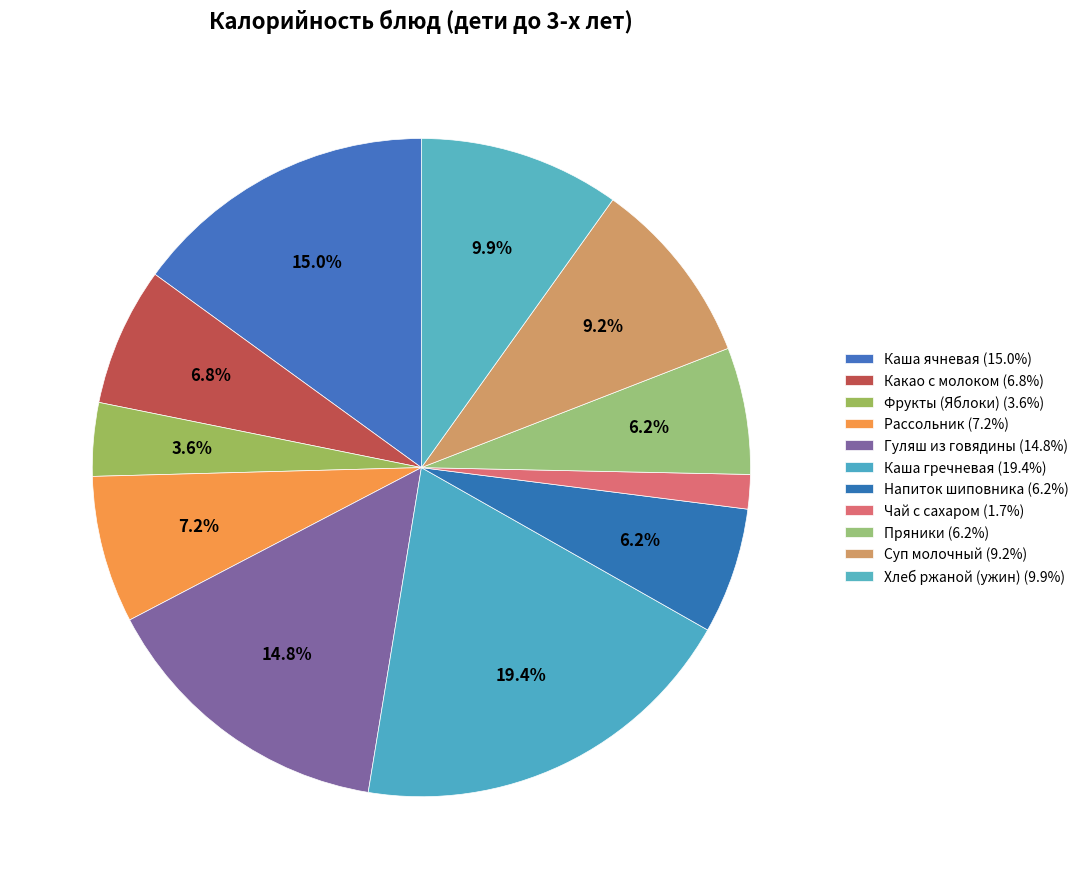

What is the change in value from Какао с молоком to Рассольник?

+4.9